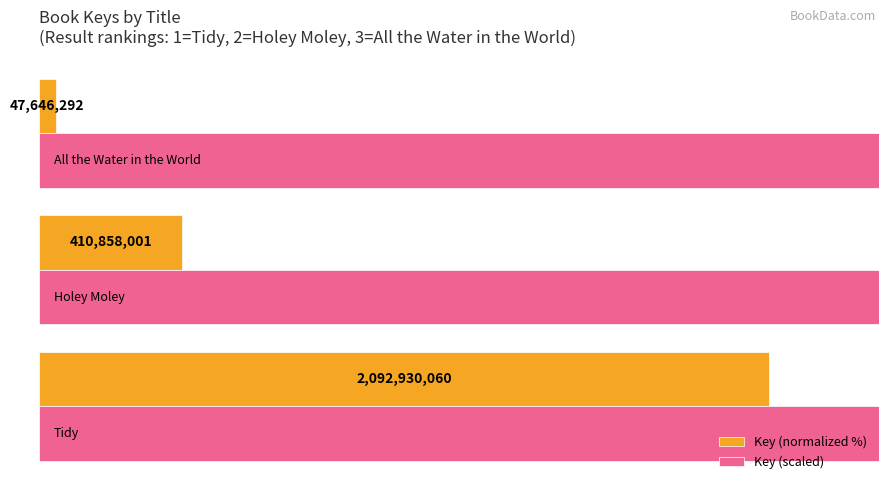

What is the difference between the maximum and minimum values in the Key (scaled) series?

20452.8